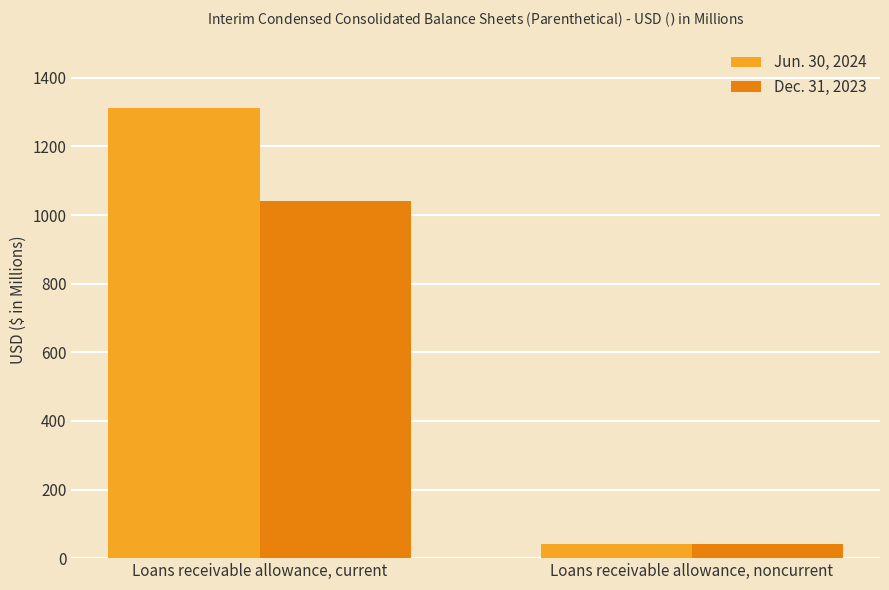

List the labels in order of Dec. 31, 2023 value, largest first.

Loans receivable allowance, current, Loans receivable allowance, noncurrent